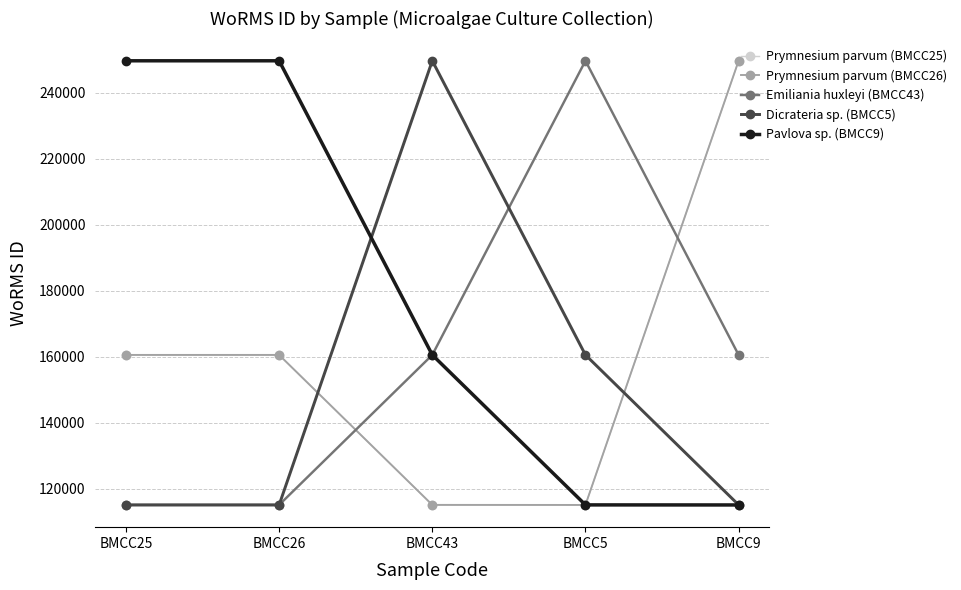

Rank the categories by Emiliania huxleyi (BMCC43) value from highest to lowest.

BMCC5, BMCC43, BMCC9, BMCC25, BMCC26